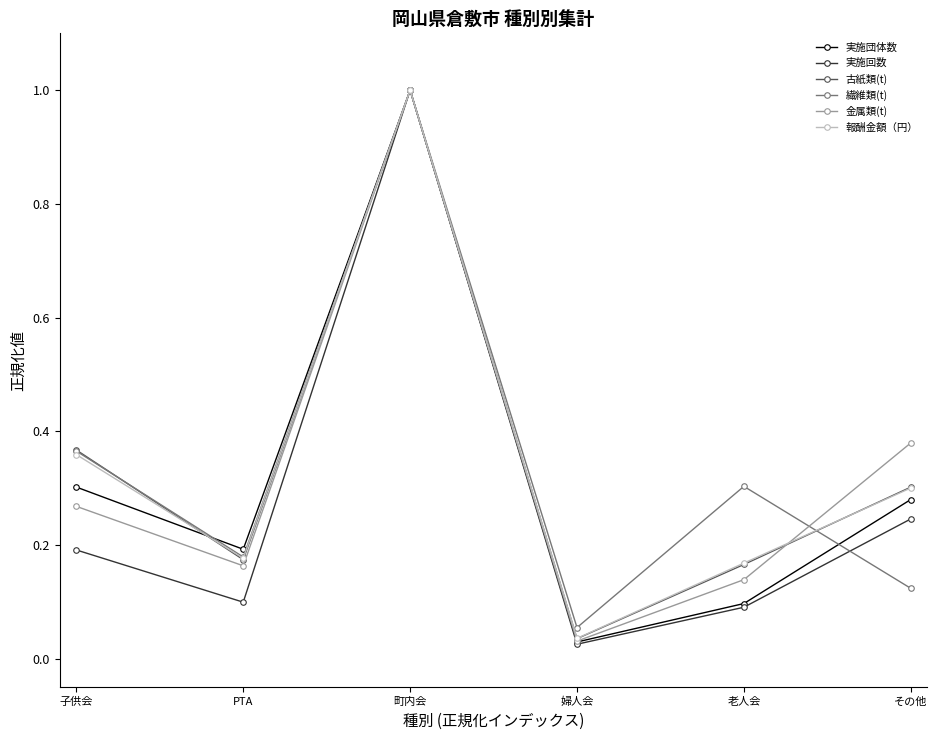

Where is the first local maximum for 繊維類(t)?

町内会